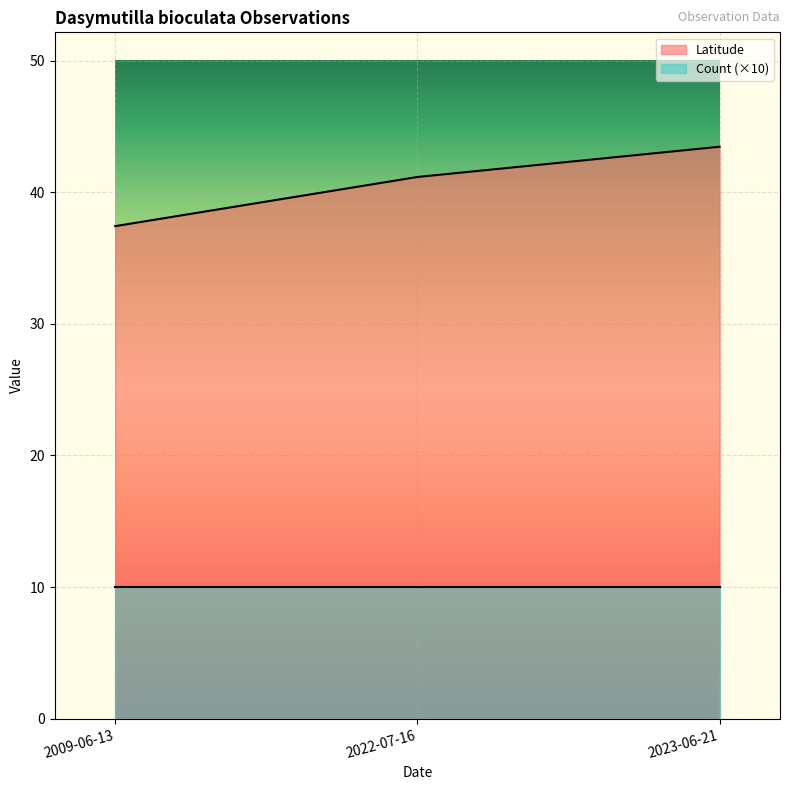

List the labels in order of value, smallest first.

2009-06-13, 2022-07-16, 2023-06-21